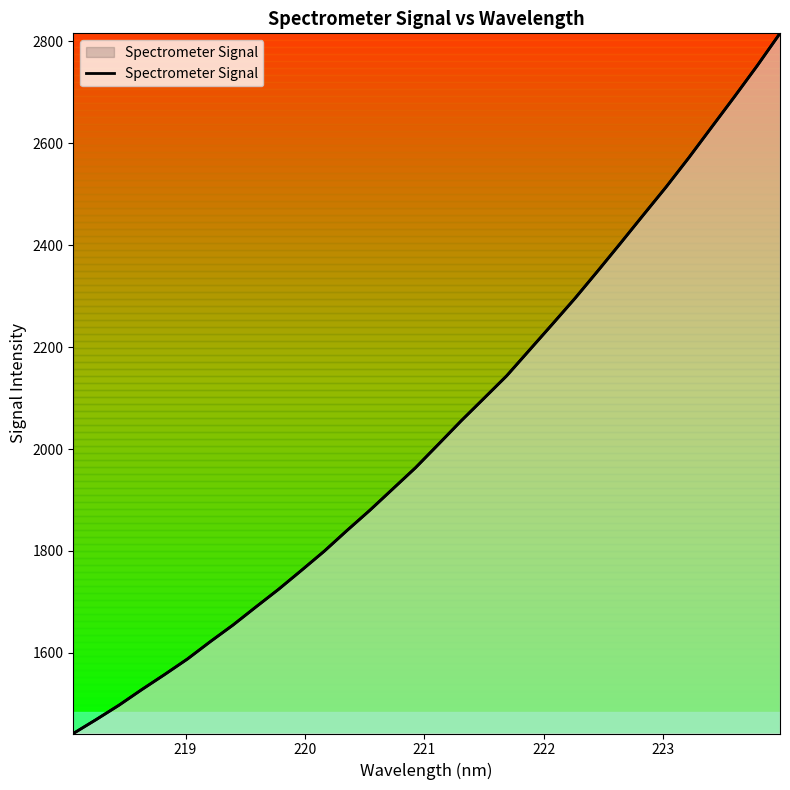

What is the difference between the maximum and second lowest values?

1346.8